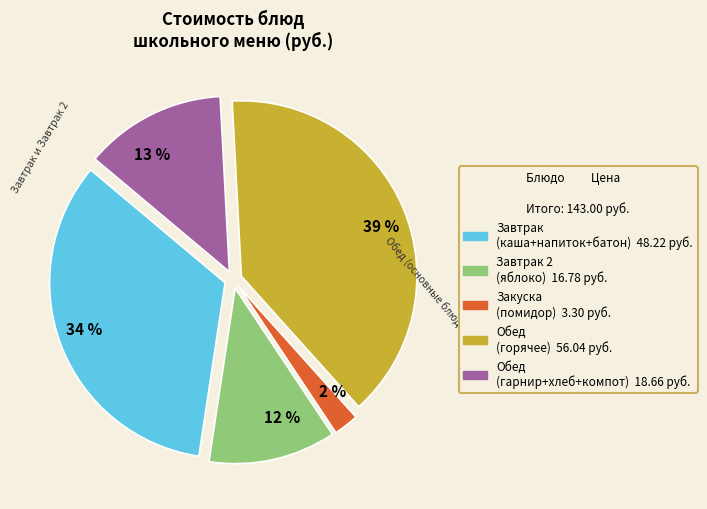

Is there a majority slice in this chart?

No